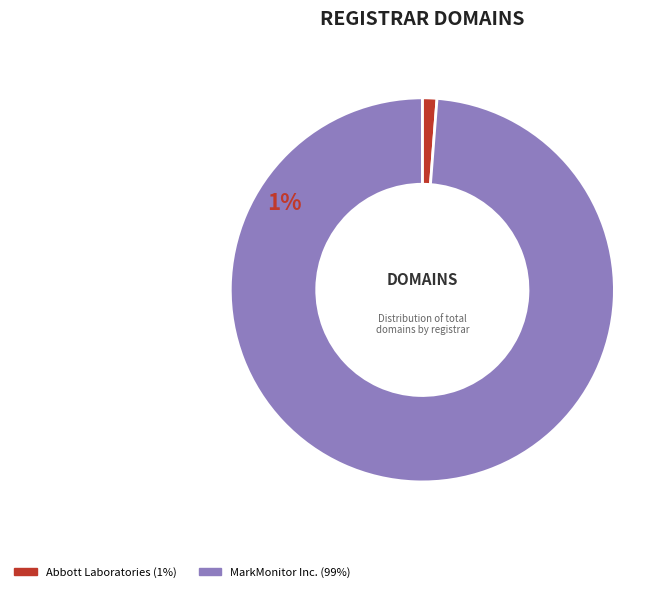

Count the number of slices in the pie.

2